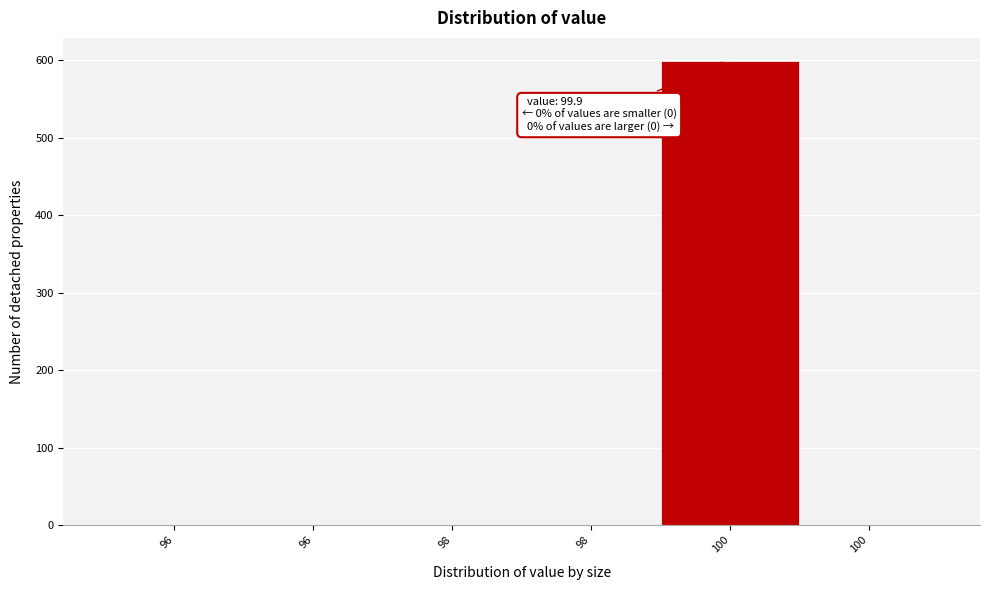

Count the number of values greater than 0.

1